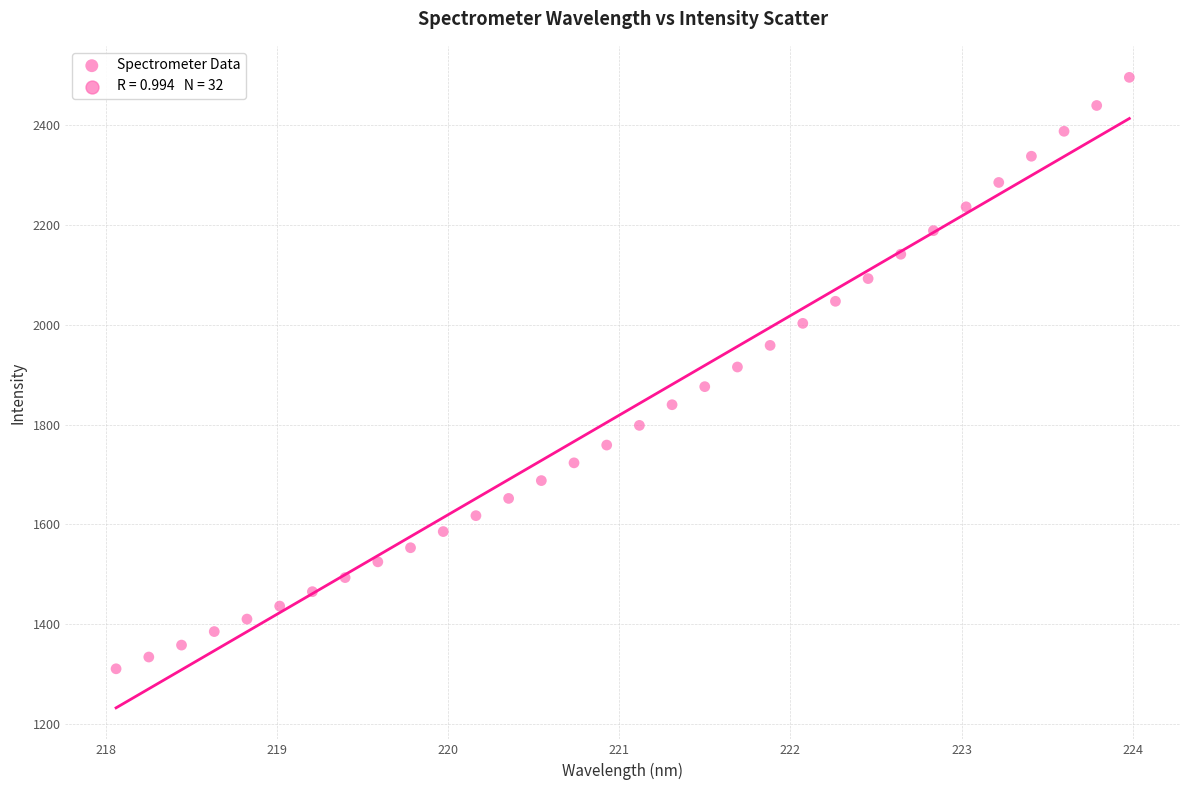

What is the range of X values (max minus min)?

5.9